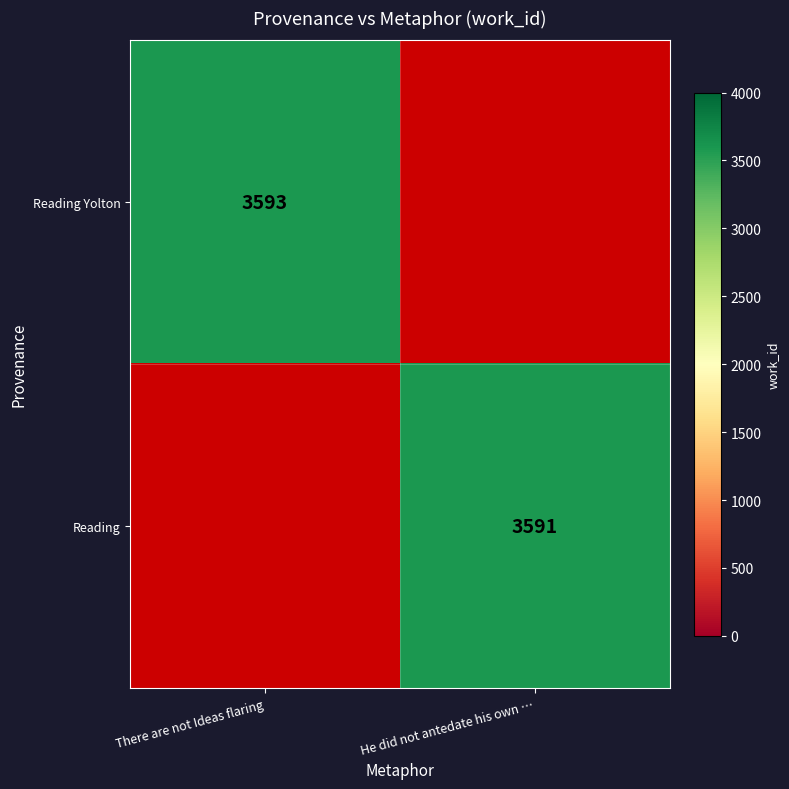

True or false: Reading Yolton has a value of 3593 at There are not Ideas flaring.

True